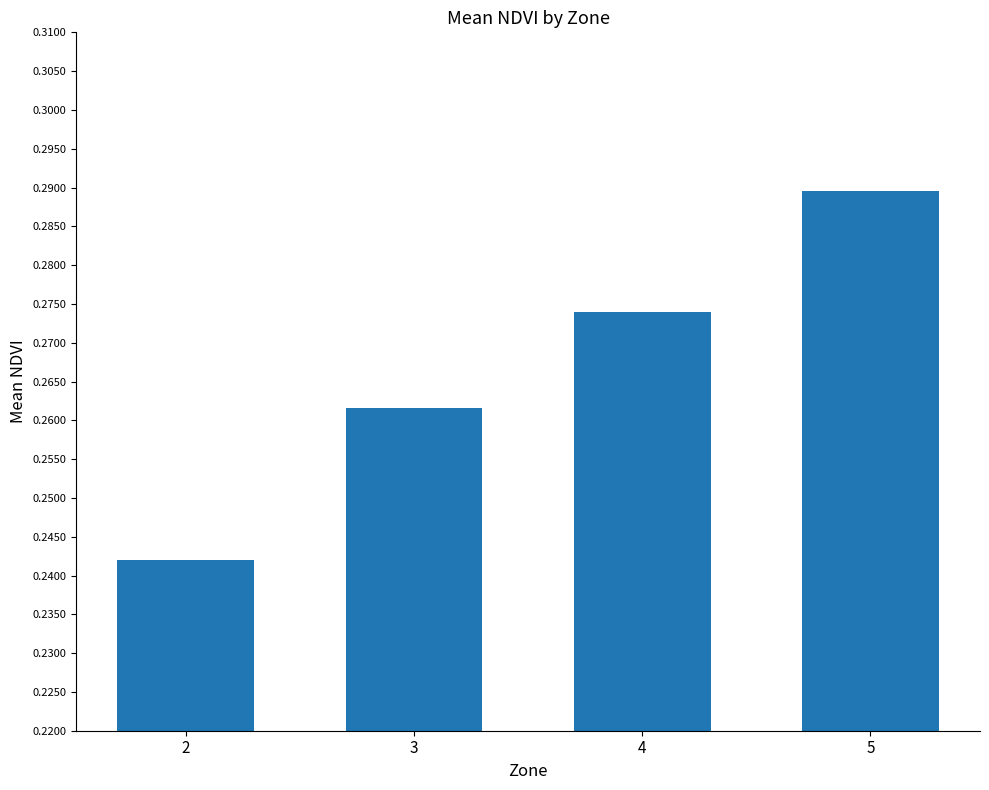

List the labels in order of value, largest first.

5, 4, 3, 2